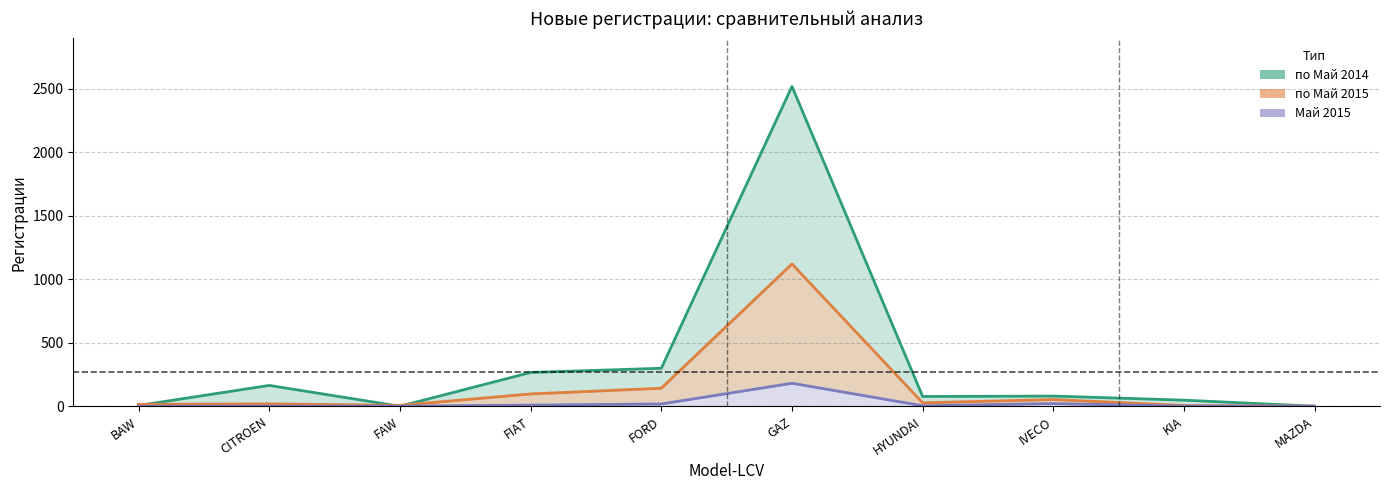

The value of по Май 2015 at GAZ is 1120. True or false?

True